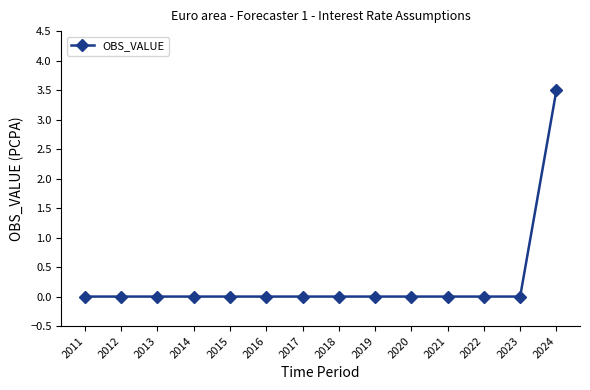

What is the sum of all values?

3.5